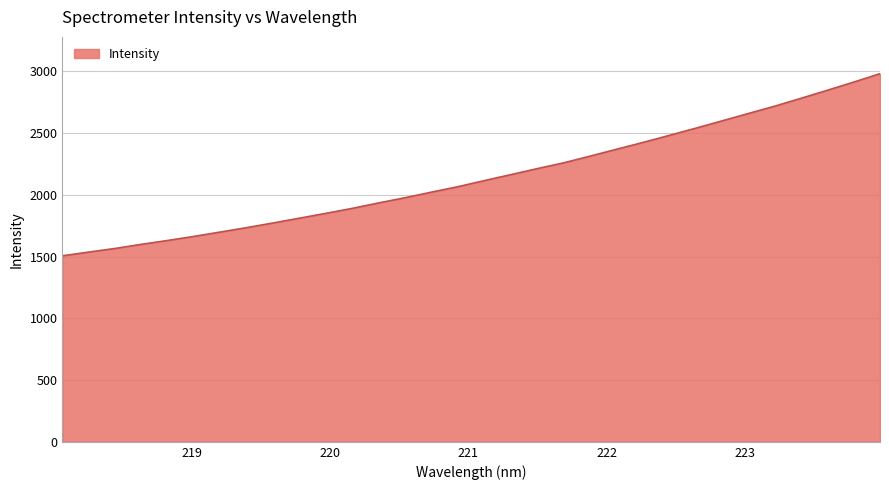

What is the difference between the maximum and minimum values?

1473.9